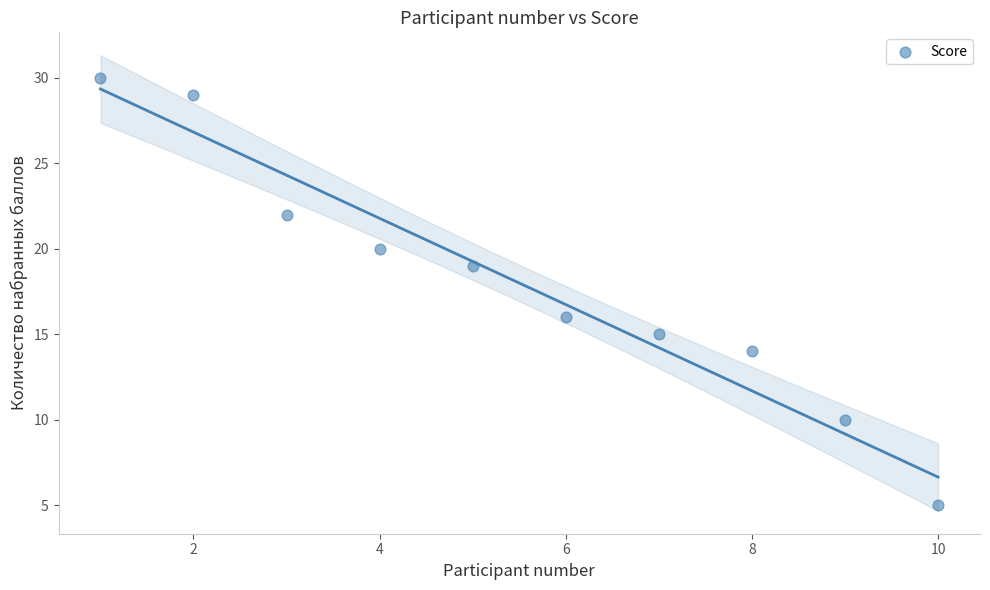

What Y value in the scatter plot is closest to 17?

16